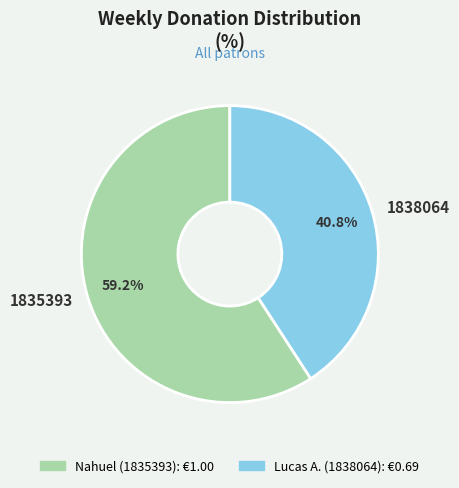

Rank the categories by value from highest to lowest.

1835393, 1838064